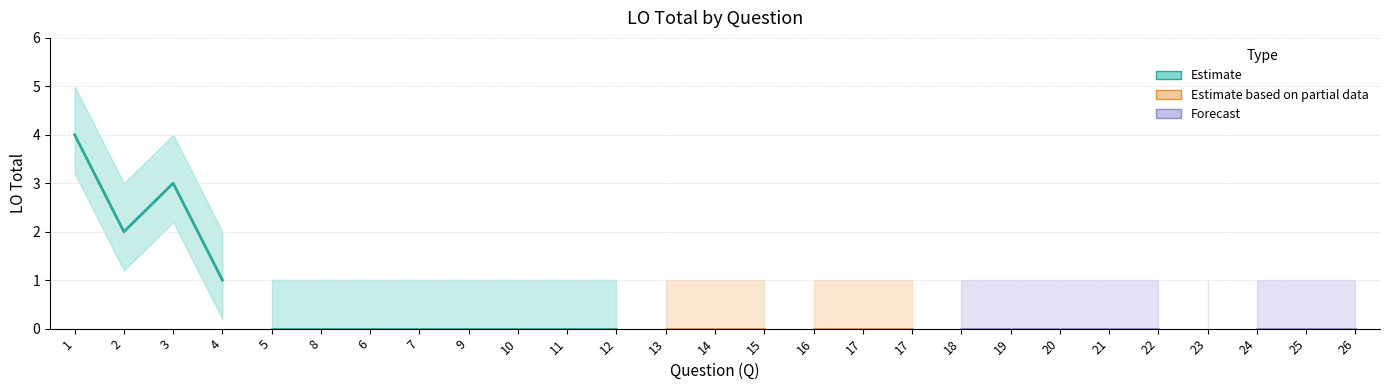

Count the number of values greater than 0.

4